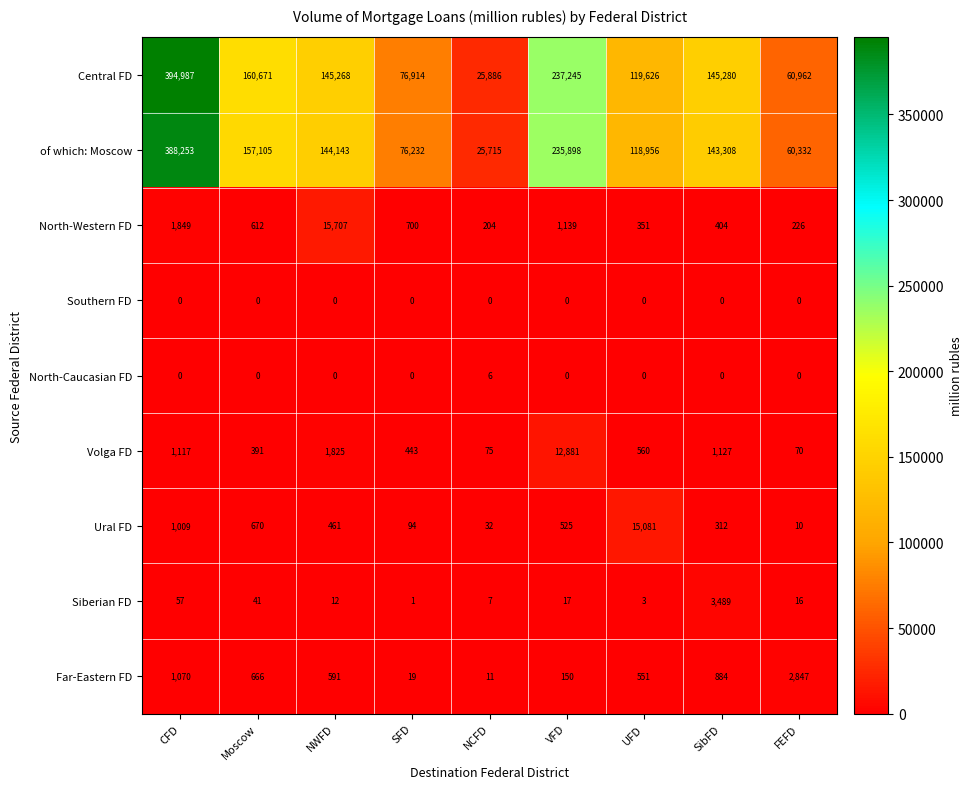

Is the value of Central FD at SFD greater than the value of Far-Eastern FD at NCFD?

Yes